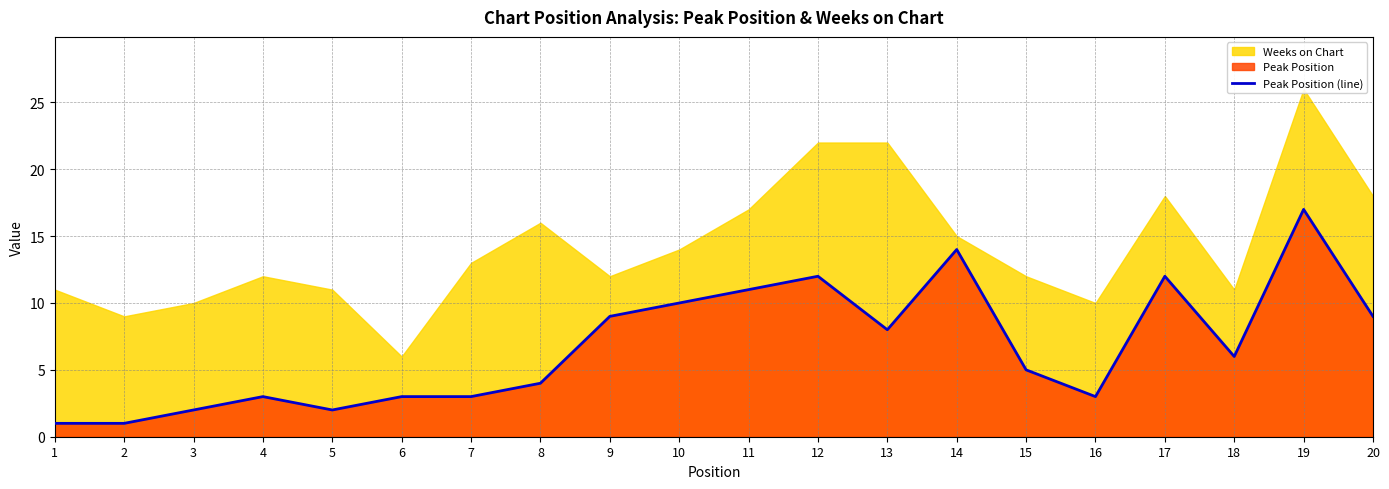

At which label is the value closest to 9?

9